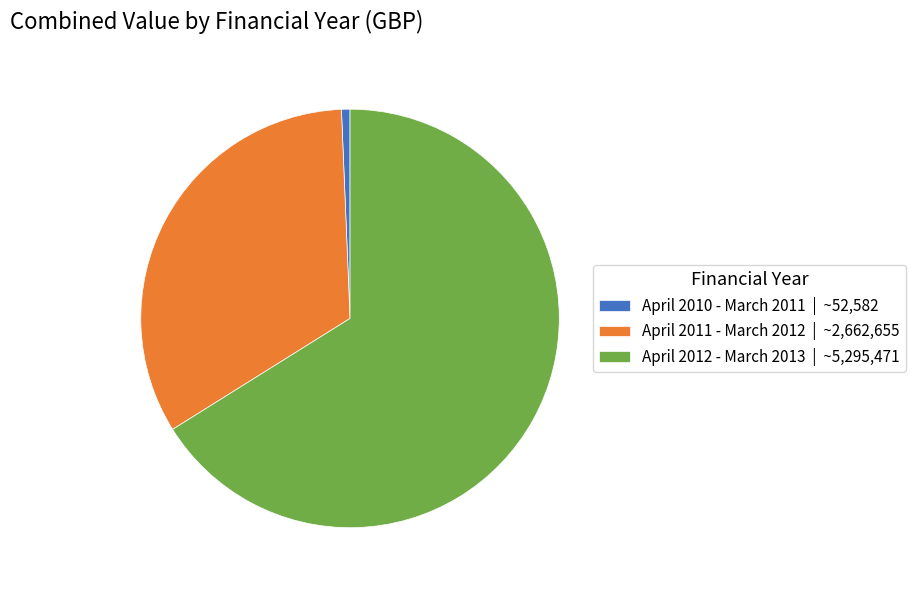

Between April 2010 - March 2011 | ~52,582 and April 2012 - March 2013 | ~5,295,471, which is larger?

April 2012 - March 2013 | ~5,295,471